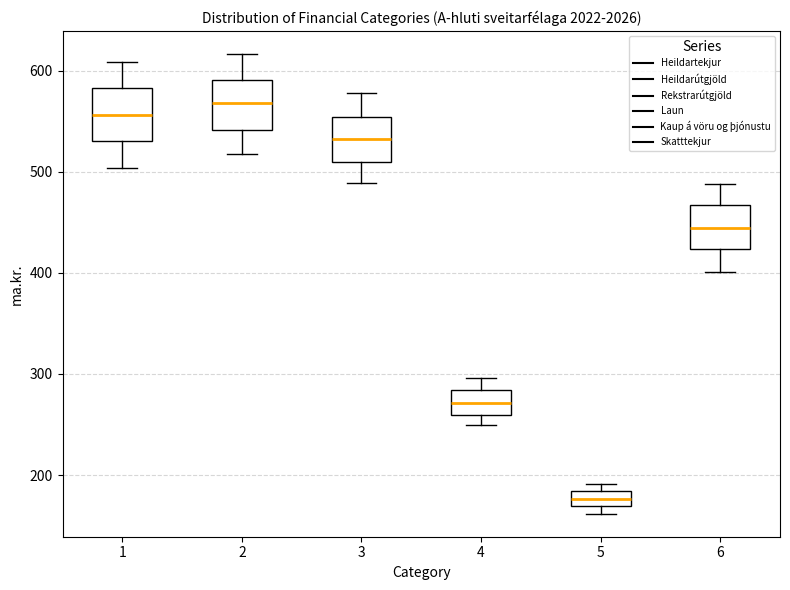

Which box has the highest median line?

2